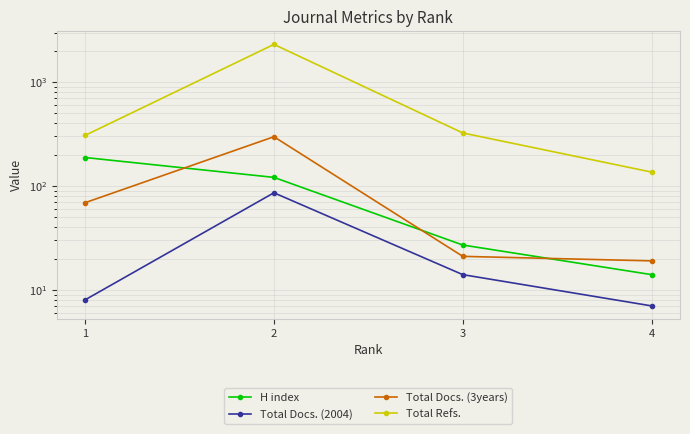

What are all the series names shown in the legend?

H index, Total Docs. (2004), Total Docs. (3years), Total Refs.